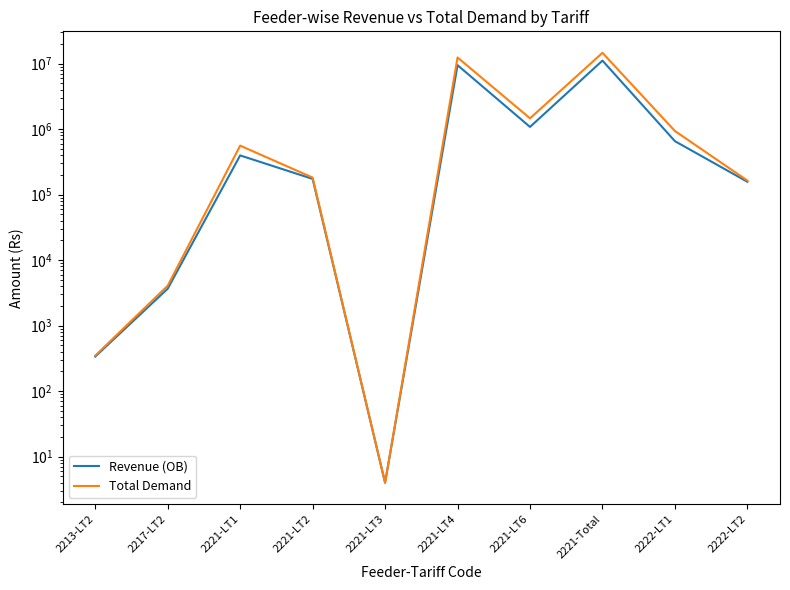

At how many categories does at least one series exceed 8736764?

2